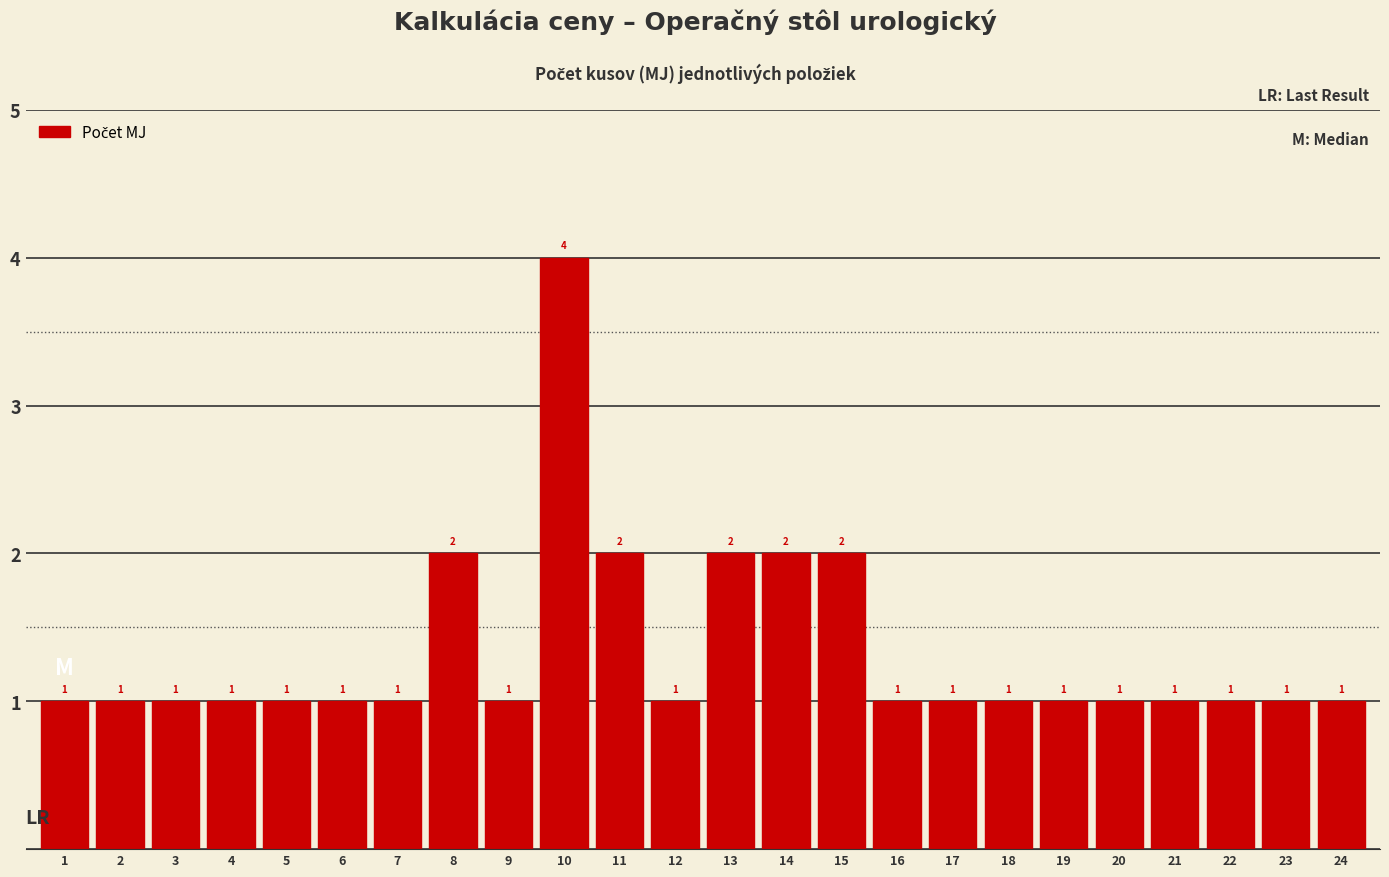

Reading right to left, transcribe all the data shown in this chart.

1	1	1	1	1	1	1	1	1	2	2	2	1	2	4	1	2	1	1	1	1	1	1	1